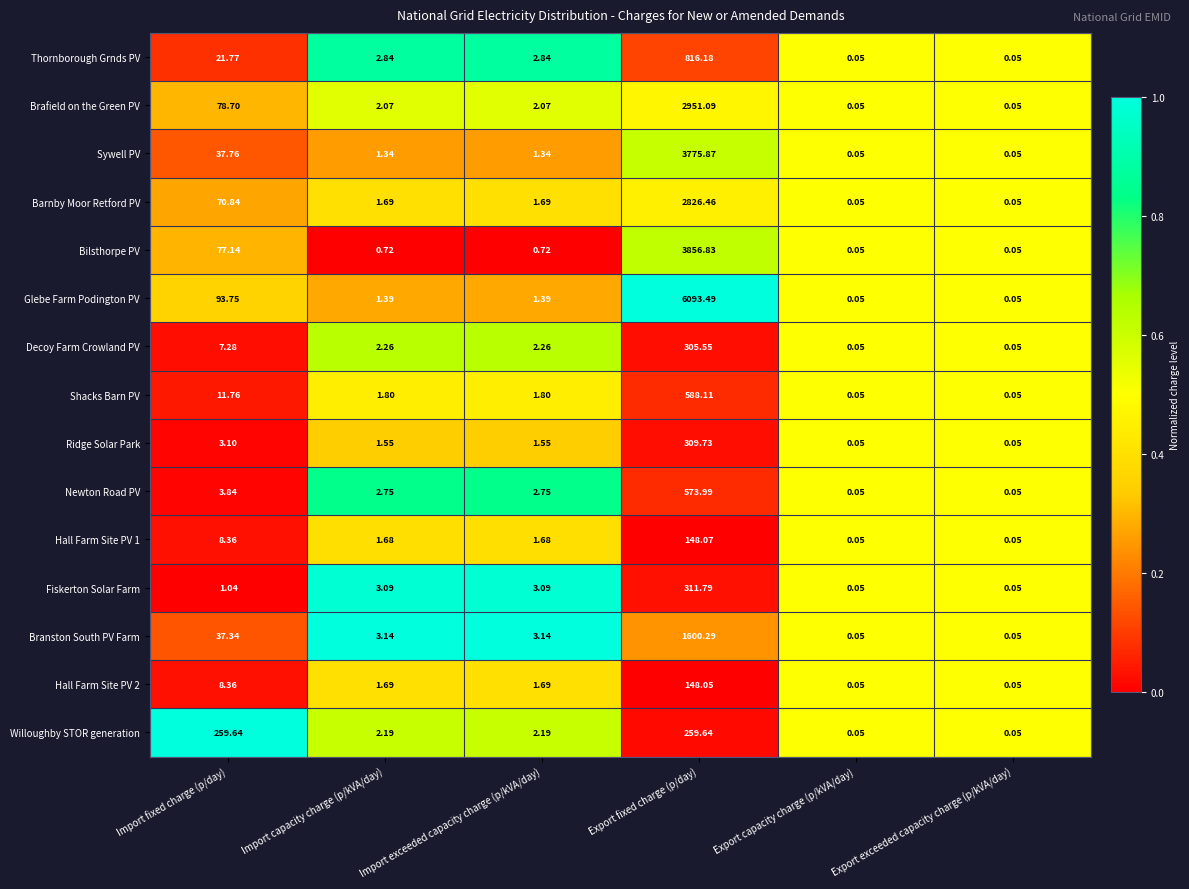

Where is Hall Farm Site PV 1 nearest to the value 74?

Import fixed charge (p/day)